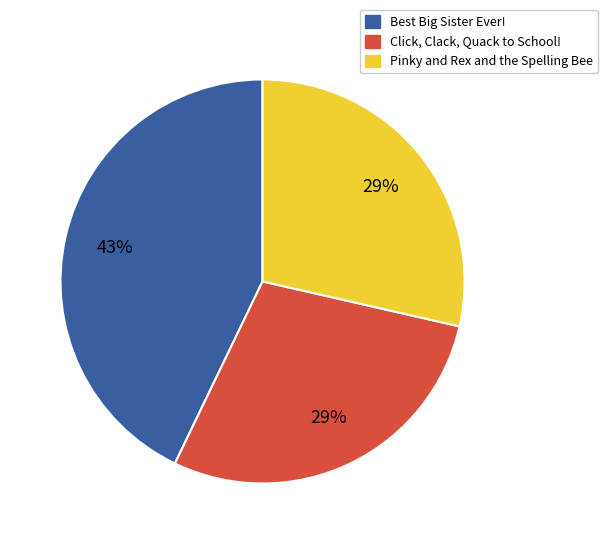

How many segments does this pie chart have?

3